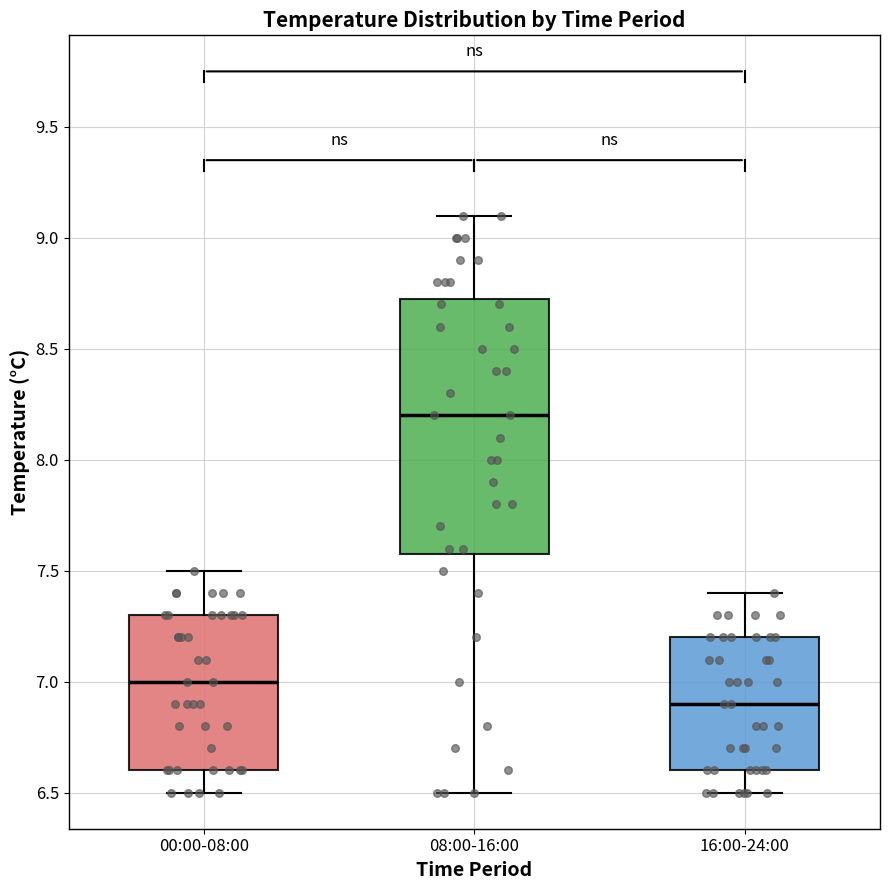

Which box is the tallest, from its lower edge to its upper edge?

08:00-16:00